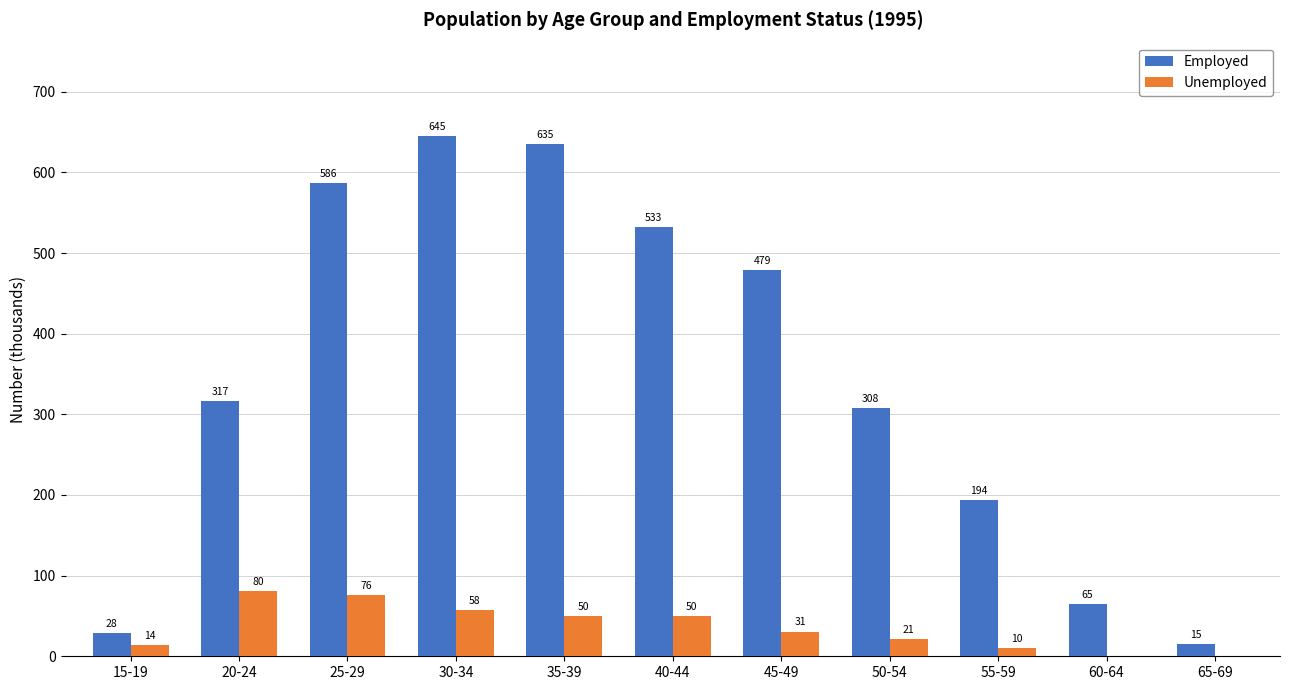

At which label does Unemployed first exceed 30?

20-24